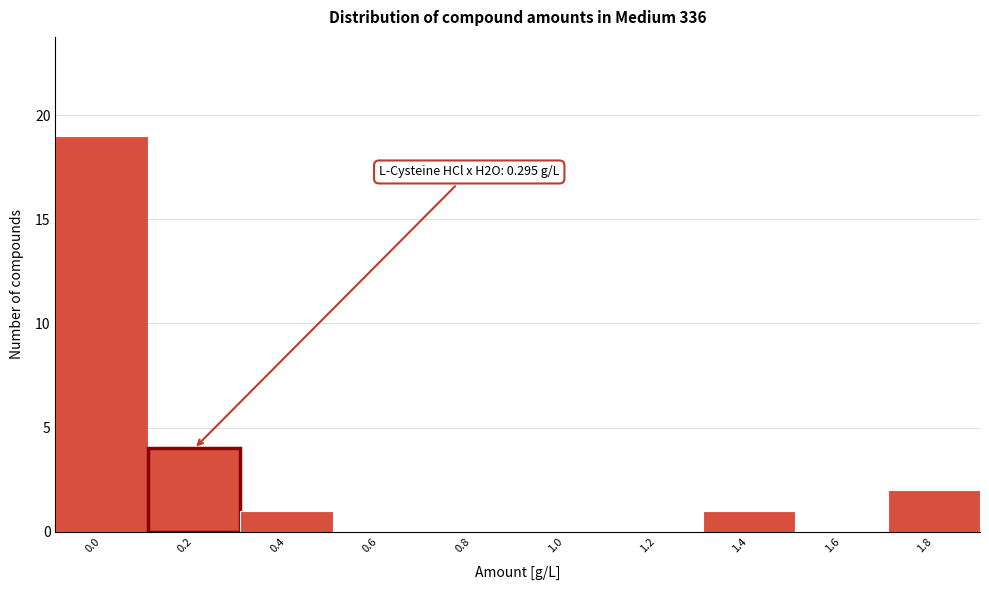

Is it true that the value at 1.8 is 2?

True